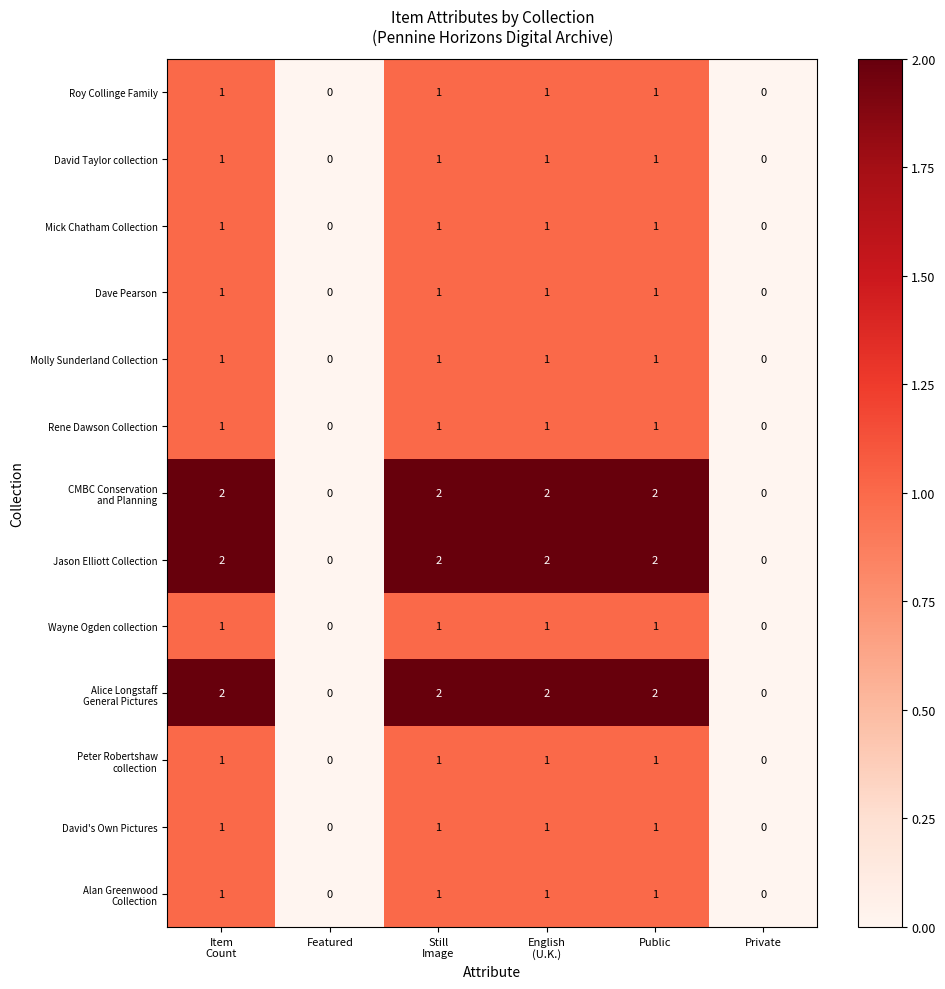

Count the number of categories in the chart.

6